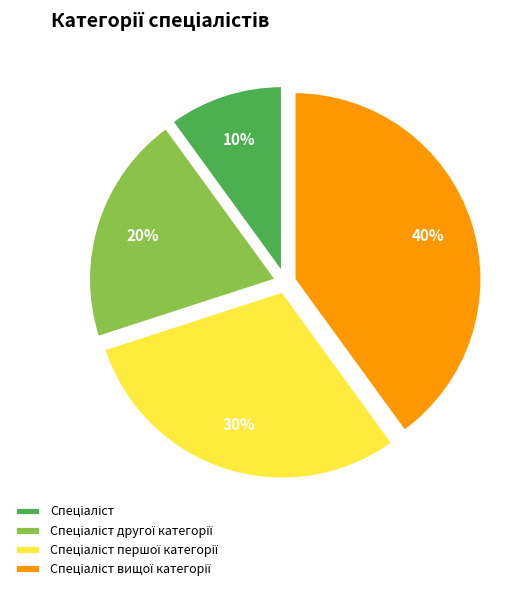

To the nearest percent, what is the difference between the largest and smallest slice percentages?

30%